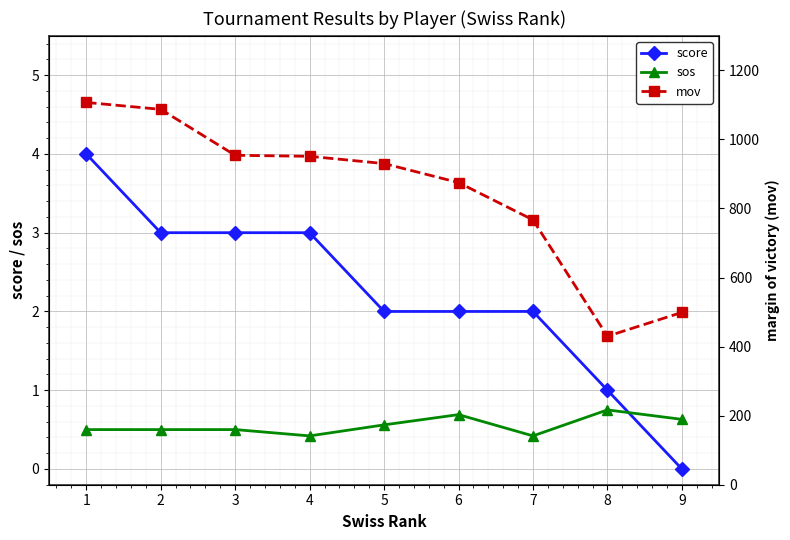

Rank the series at 7 from highest to lowest value.

mov, score, sos